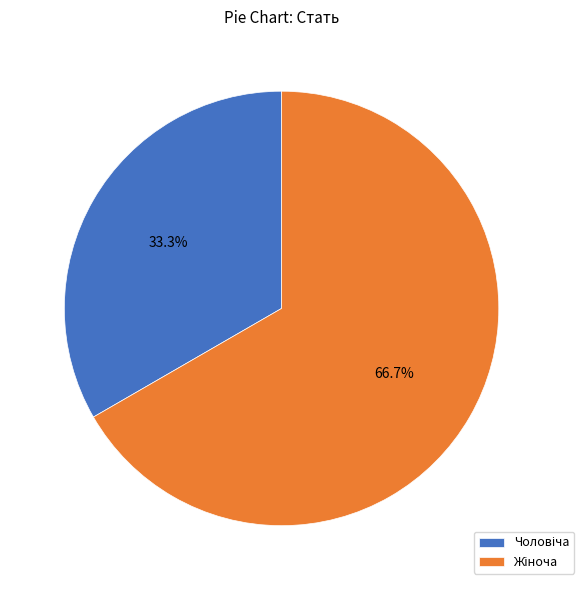

Count the number of slices in the pie.

2